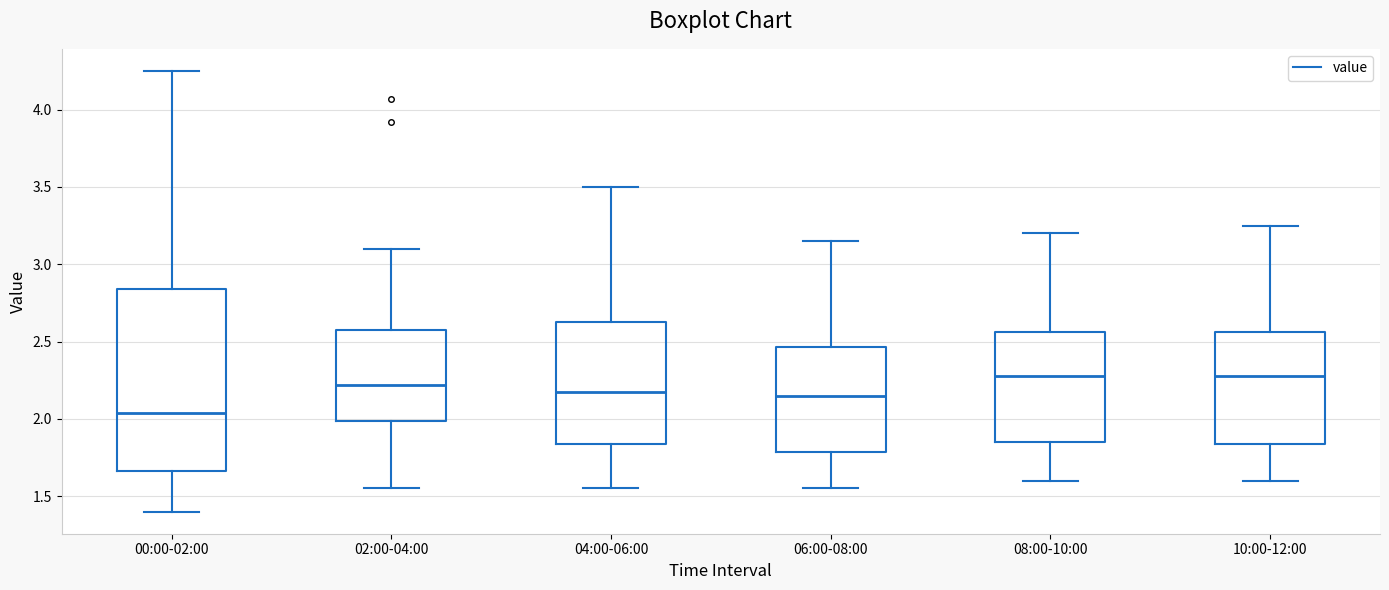

Reading left to right, transcribe this box plot: for each box, give where its median line is, the range the box spans, and where its two whiskers end, as read against the y-axis. The values are not printed on the chart, so give them approximately, as read against the axis.

00:00-02:00: median 2.05, box 1.65 to 2.85, whiskers 1.40 to 4.25
02:00-04:00: median 2.20, box 2.00 to 2.60, whiskers 1.55 to 3.10
04:00-06:00: median 2.20, box 1.85 to 2.65, whiskers 1.55 to 3.50
06:00-08:00: median 2.15, box 1.80 to 2.45, whiskers 1.55 to 3.15
08:00-10:00: median 2.30, box 1.85 to 2.55, whiskers 1.60 to 3.20
10:00-12:00: median 2.30, box 1.85 to 2.55, whiskers 1.60 to 3.25